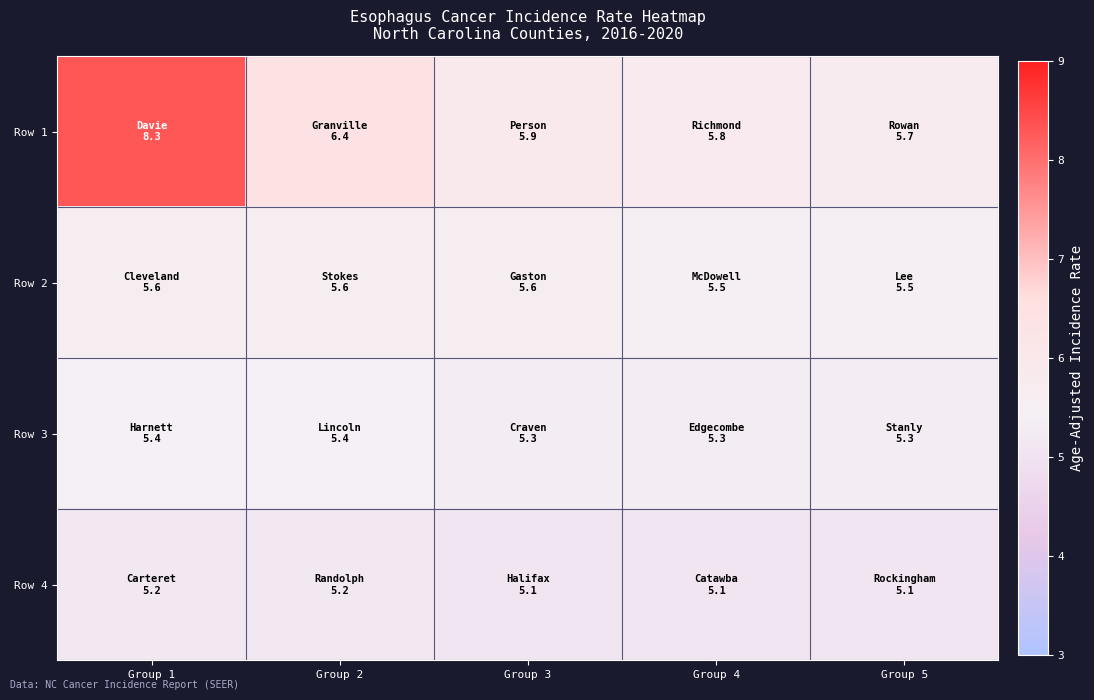

Which series has the widest spread of values?

Row 1